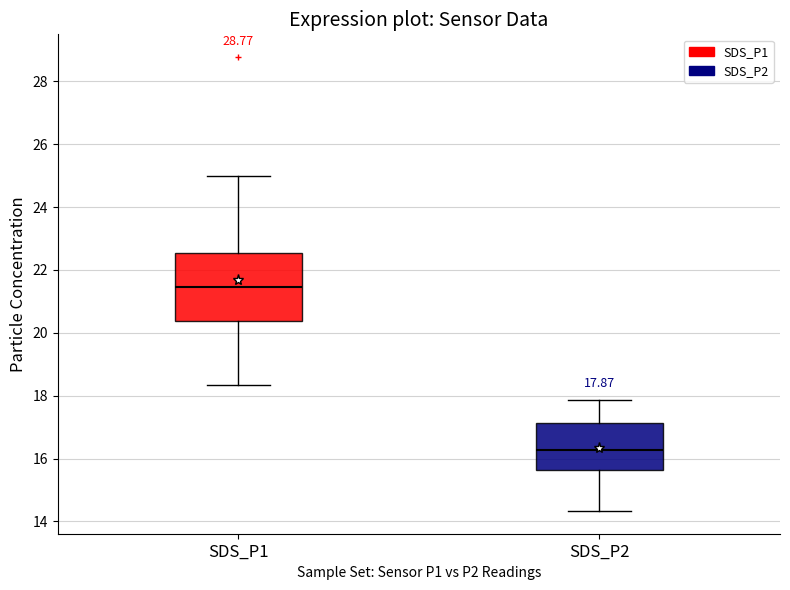

Comparing the boxes themselves (not the whiskers), which one is the tallest?

SDS_P1